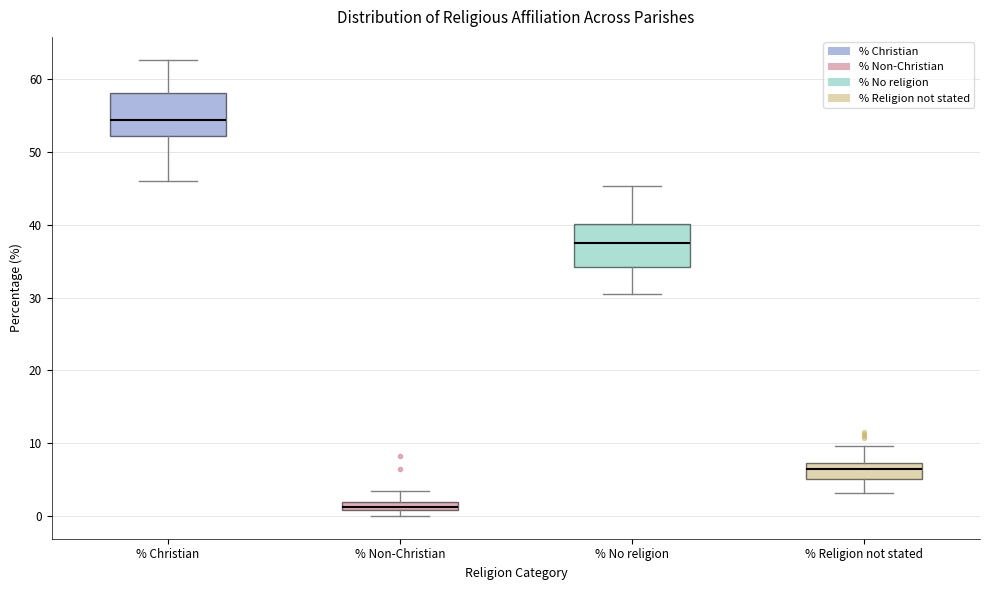

Where does the lower whisker of the box for % Religion not stated end on the y-axis? The values are not printed on the chart, so give them approximately, as read against the axis.

3